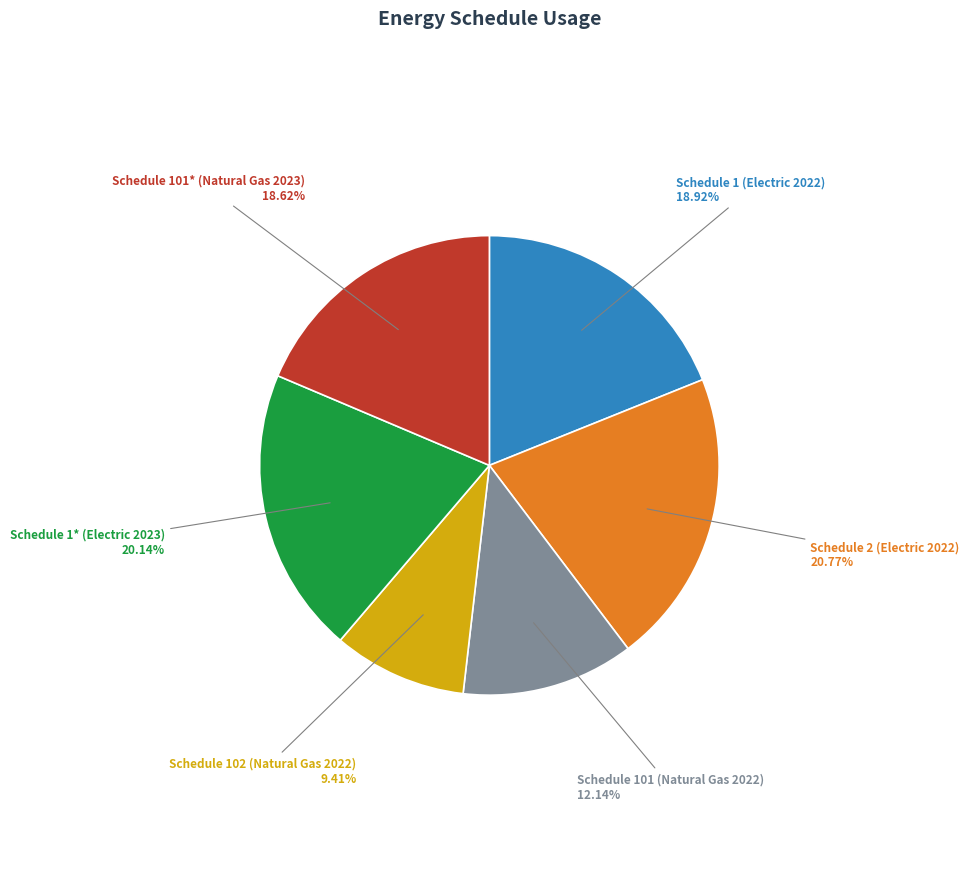

Is the sum of Schedule 1 (Electric 2022) and Schedule 2 (Electric 2022) greater than half?

No